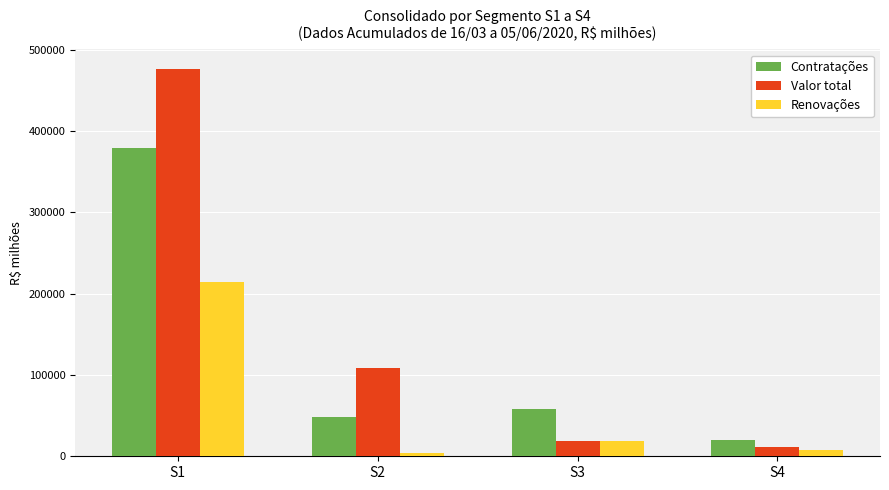

Reading right to left, what are all the values shown in this chart?

Contratações: 19779.3	58231.6	48114.6	379051.9
Valor total: 10860.8	19174.2	107944.7	476552.7
Renovações: 7696.3	18847.3	4245.7	214671.0